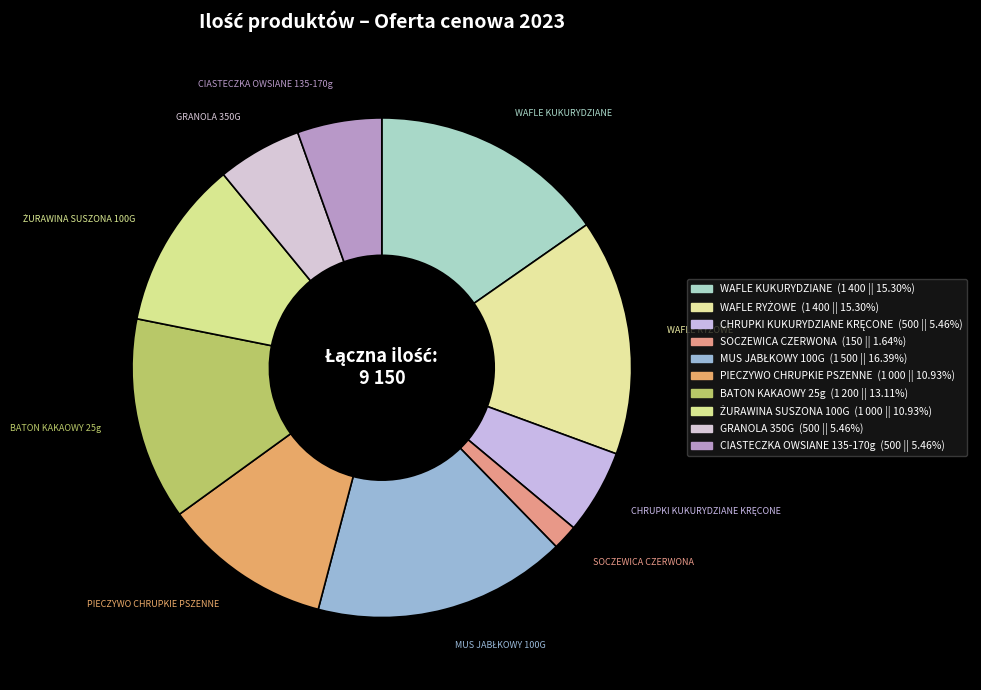

How many slices are in this pie chart?

10